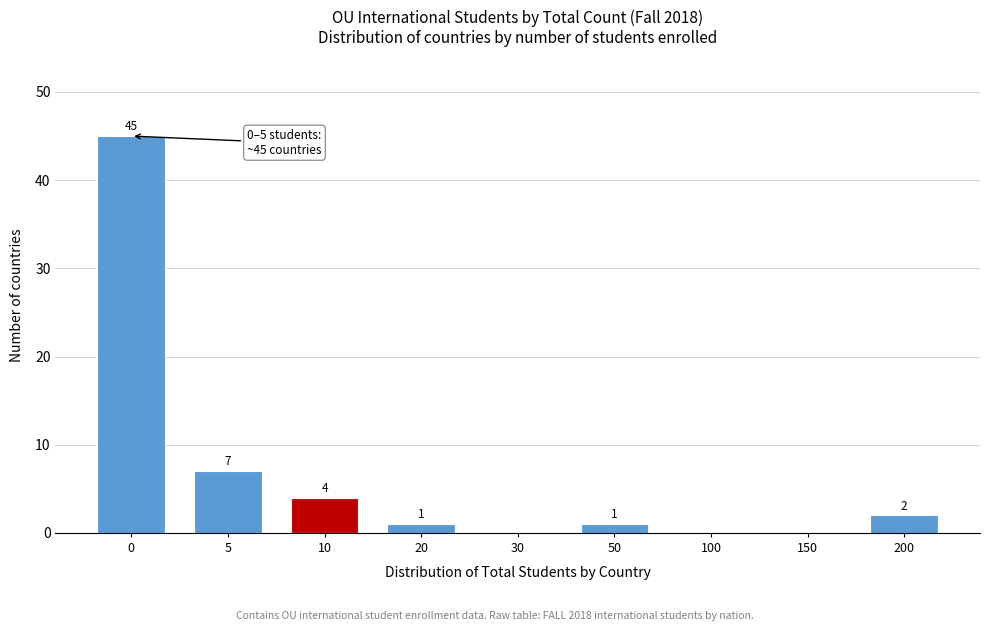

Between 20 and 5, which is larger?

5